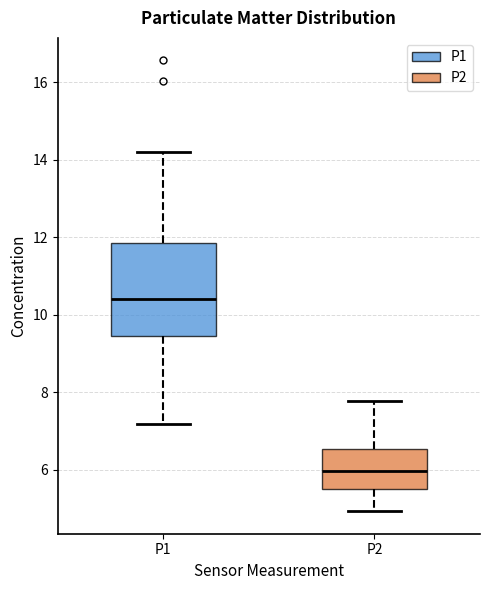

Reading left to right, transcribe this box plot: for each box, give where its median line is, the range the box spans, and where its two whiskers end, as read against the y-axis. The values are not printed on the chart, so give them approximately, as read against the axis.

P1: median 10.4, box 9.4 to 11.8, whiskers 7.2 to 14.2
P2: median 6.0, box 5.4 to 6.6, whiskers 5.0 to 7.8